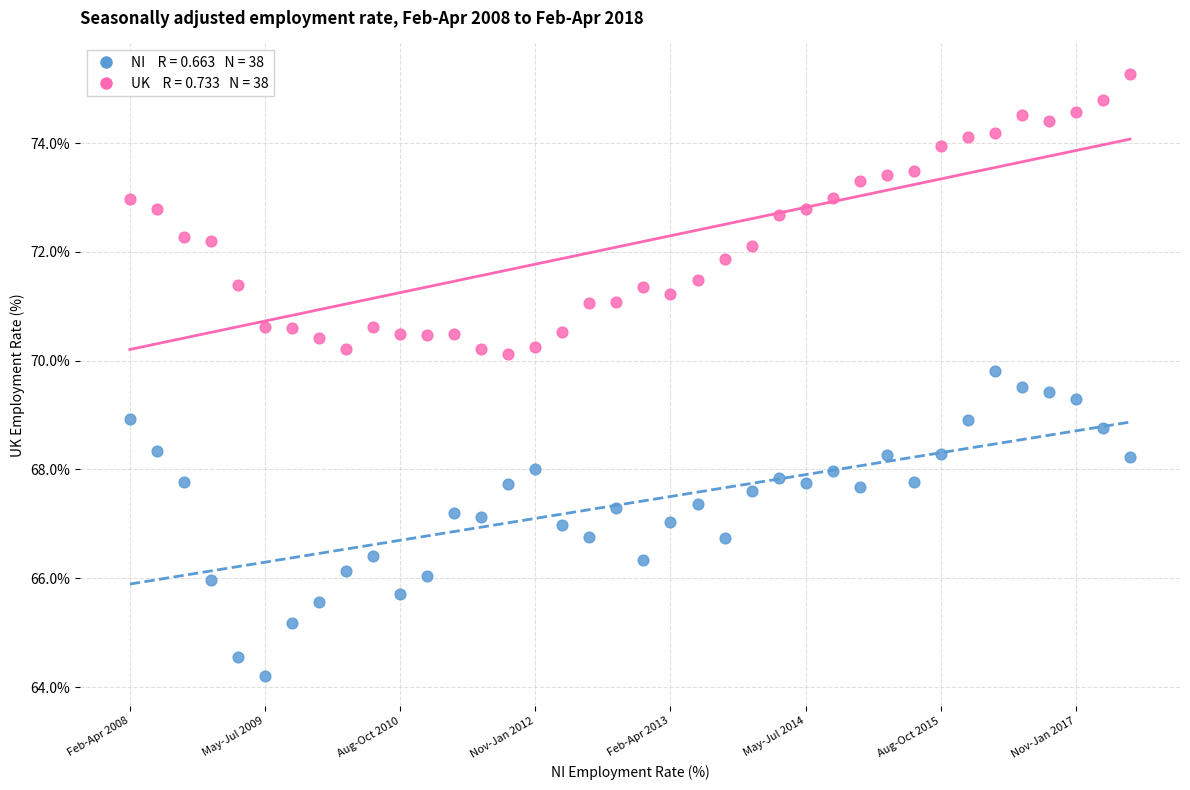

Across all data points, what is the range of Y values (max minus min)?

11.1